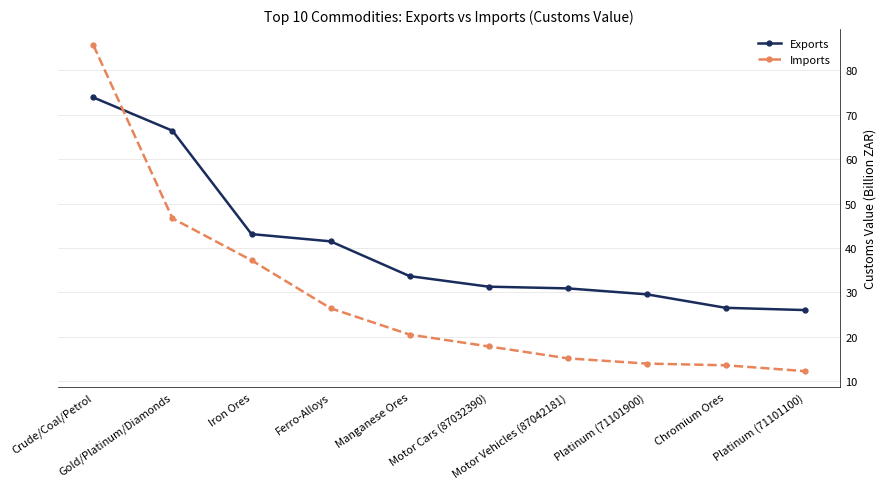

Reading left to right, transcribe all the data shown in this chart.

Exports: 73.9	66.4	43.1	41.5	33.7	31.3	30.9	29.6	26.5	26.0
Imports: 85.6	46.7	37.2	26.4	20.5	17.8	15.2	14.0	13.6	12.3